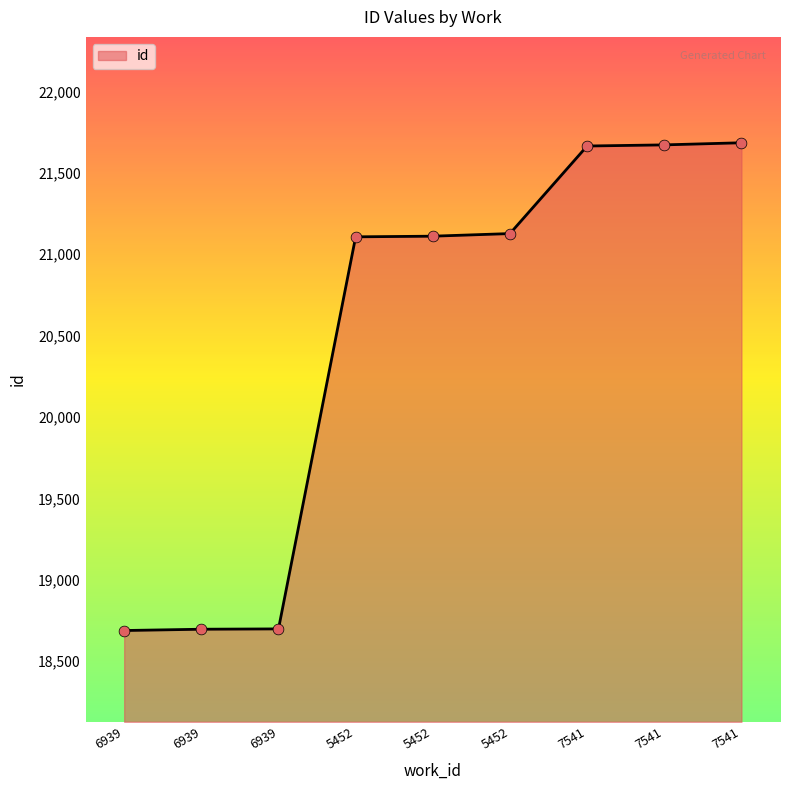

Does the chart have visible grid lines?

No